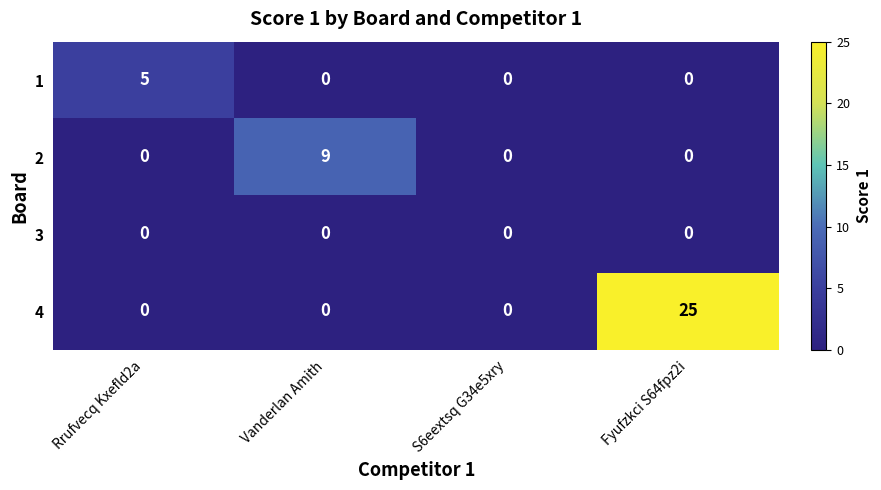

Reading left to right, what are all the values shown in this chart?

1: 5	0	0	0
2: 0	9	0	0
3: 0	0	0	0
4: 0	0	0	25